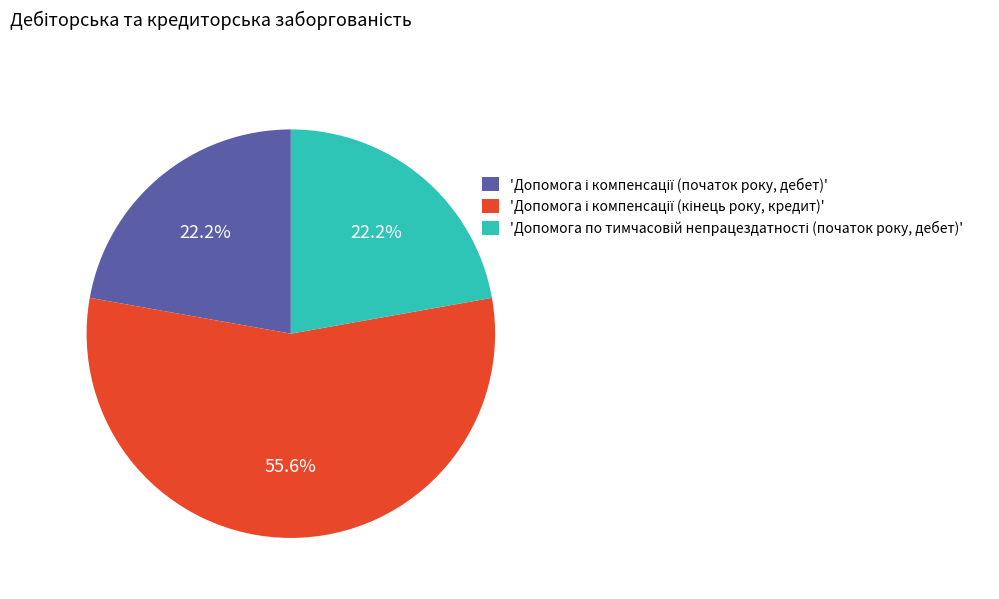

Does any single category account for the majority?

Yes